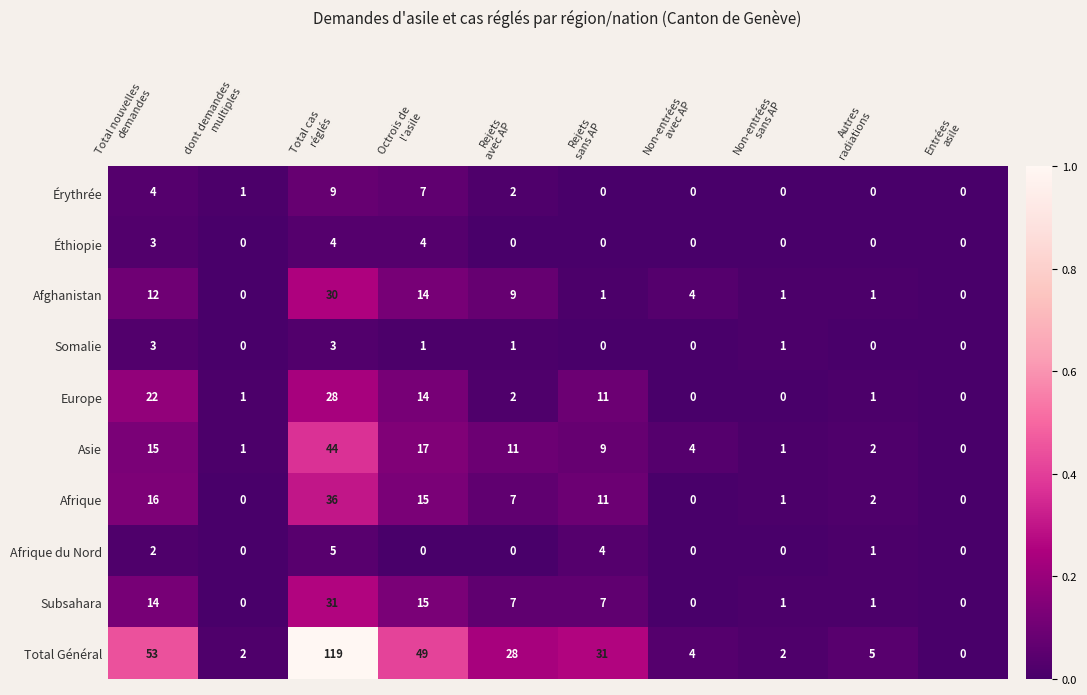

Which series has the largest total across all categories?

Total Général